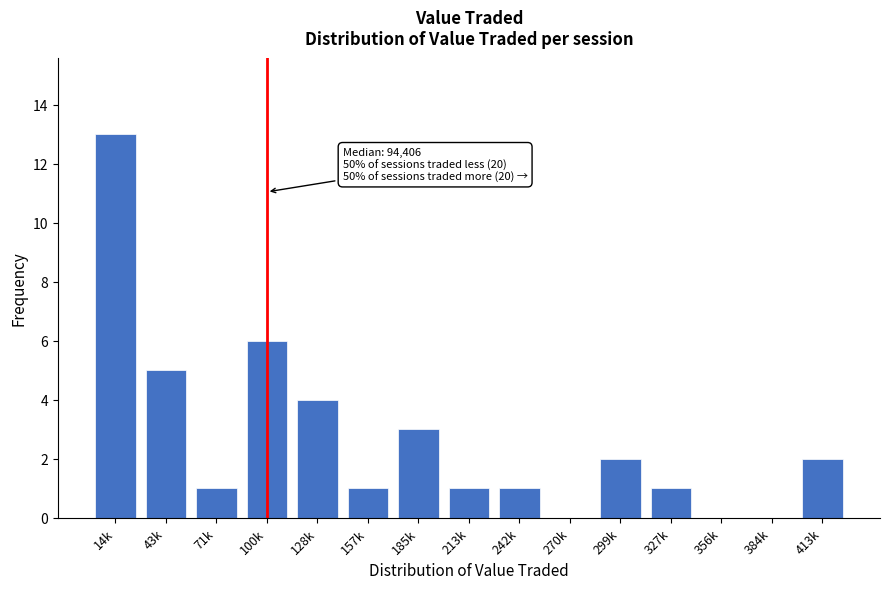

Reading right to left, list all the values displayed in this chart.

413k=2	384k=0	356k=0	327k=1	299k=2	270k=0	242k=1	213k=1	185k=3	157k=1	128k=4	100k=6	71k=1	43k=5	14k=13